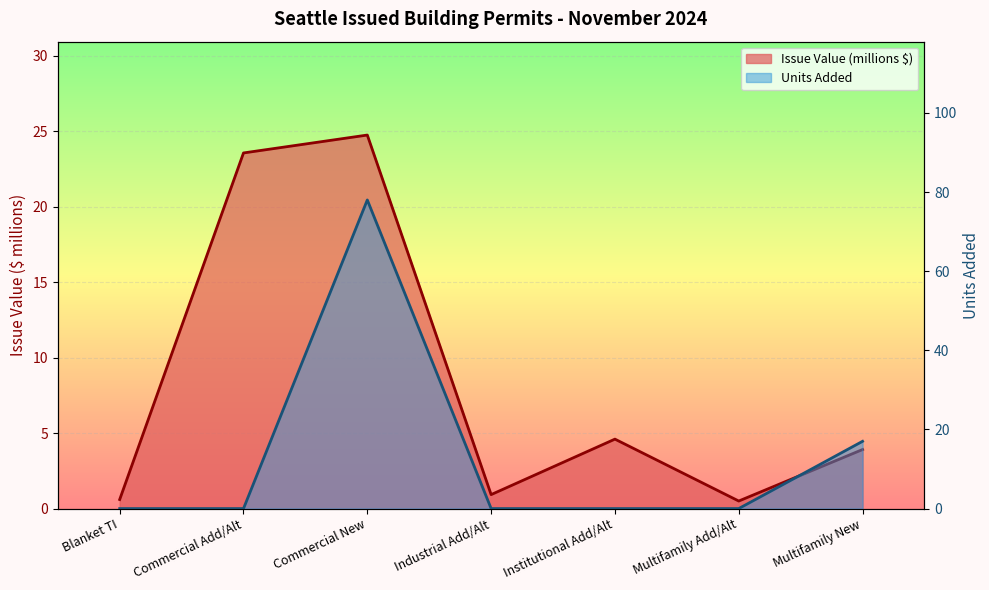

At which category is the sum across all series the highest?

Commercial New